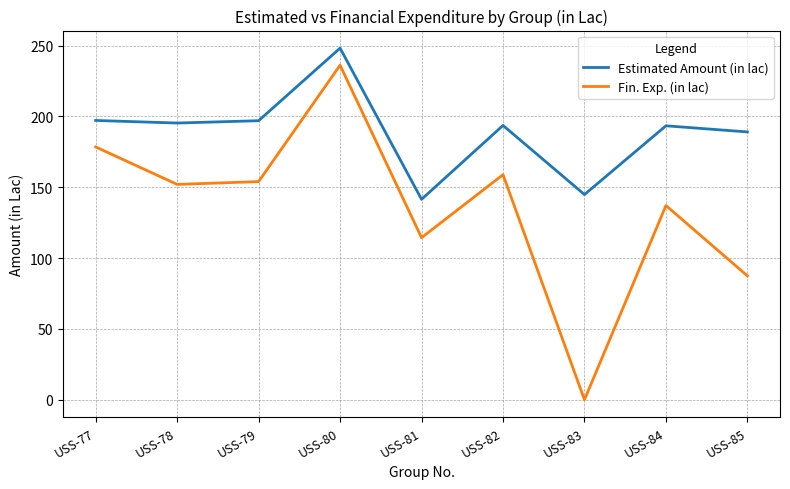

The value of Fin. Exp. (in lac) at USS-79 is 40.9. True or false?

False